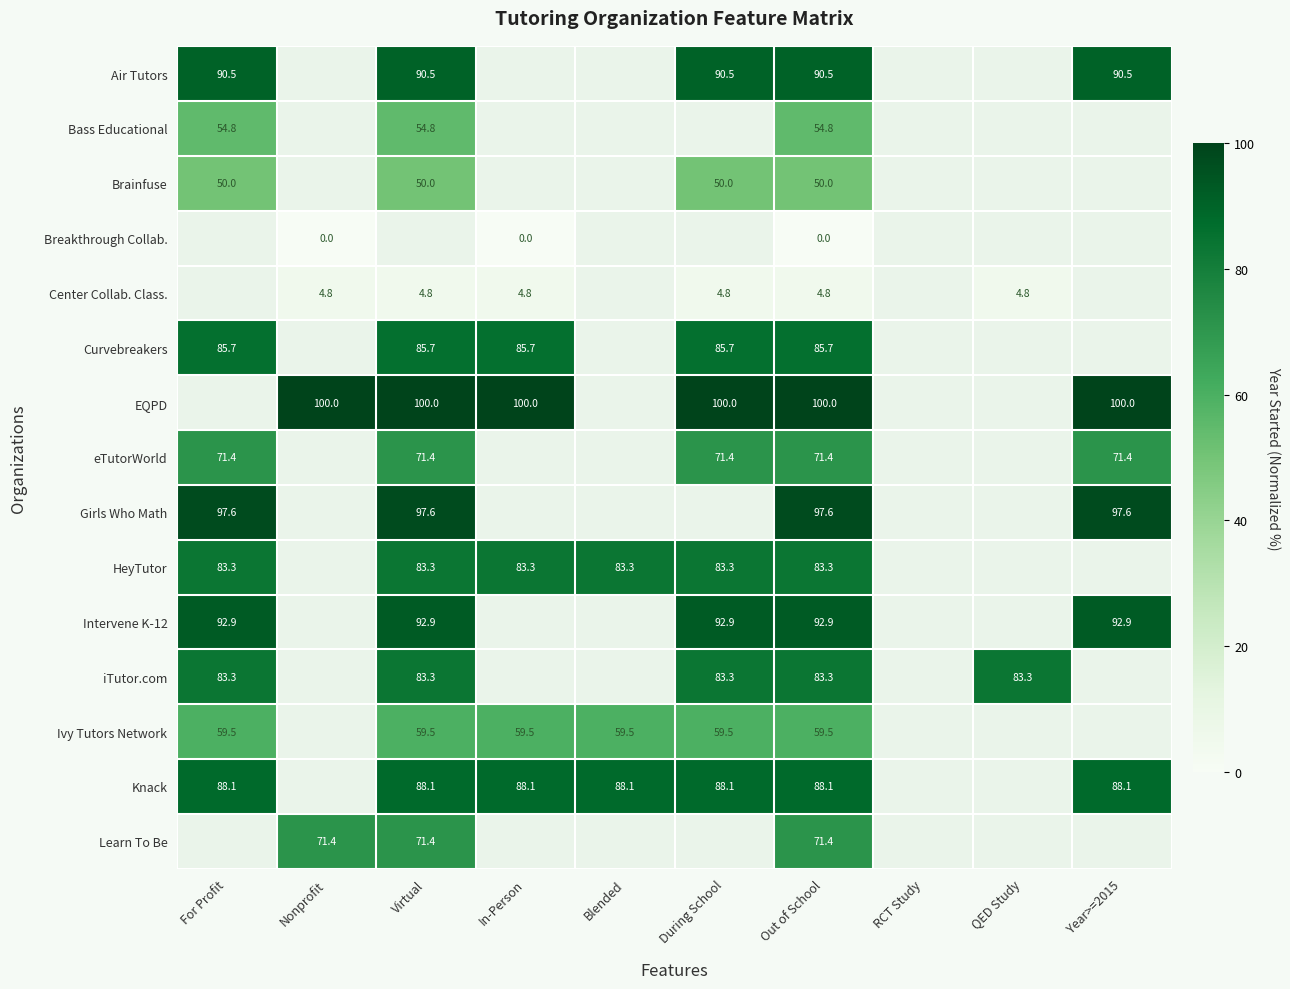

Which category has the lowest value across all series?

Nonprofit